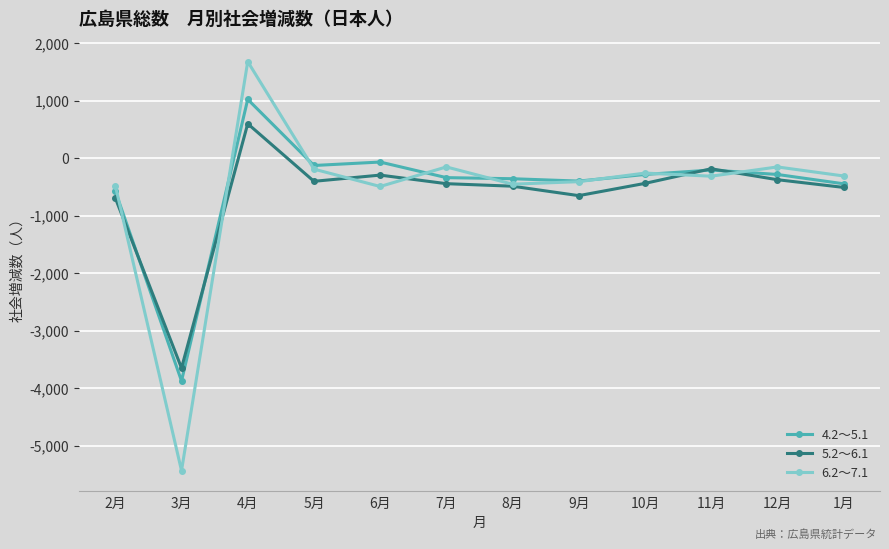

Where do 6.2～7.1 and 5.2～6.1 first cross each other?

2月 and 3月